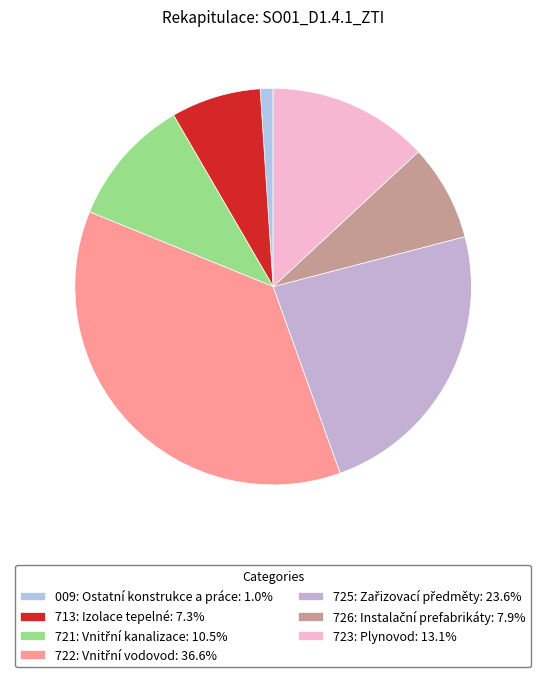

Does any single category account for the majority?

No